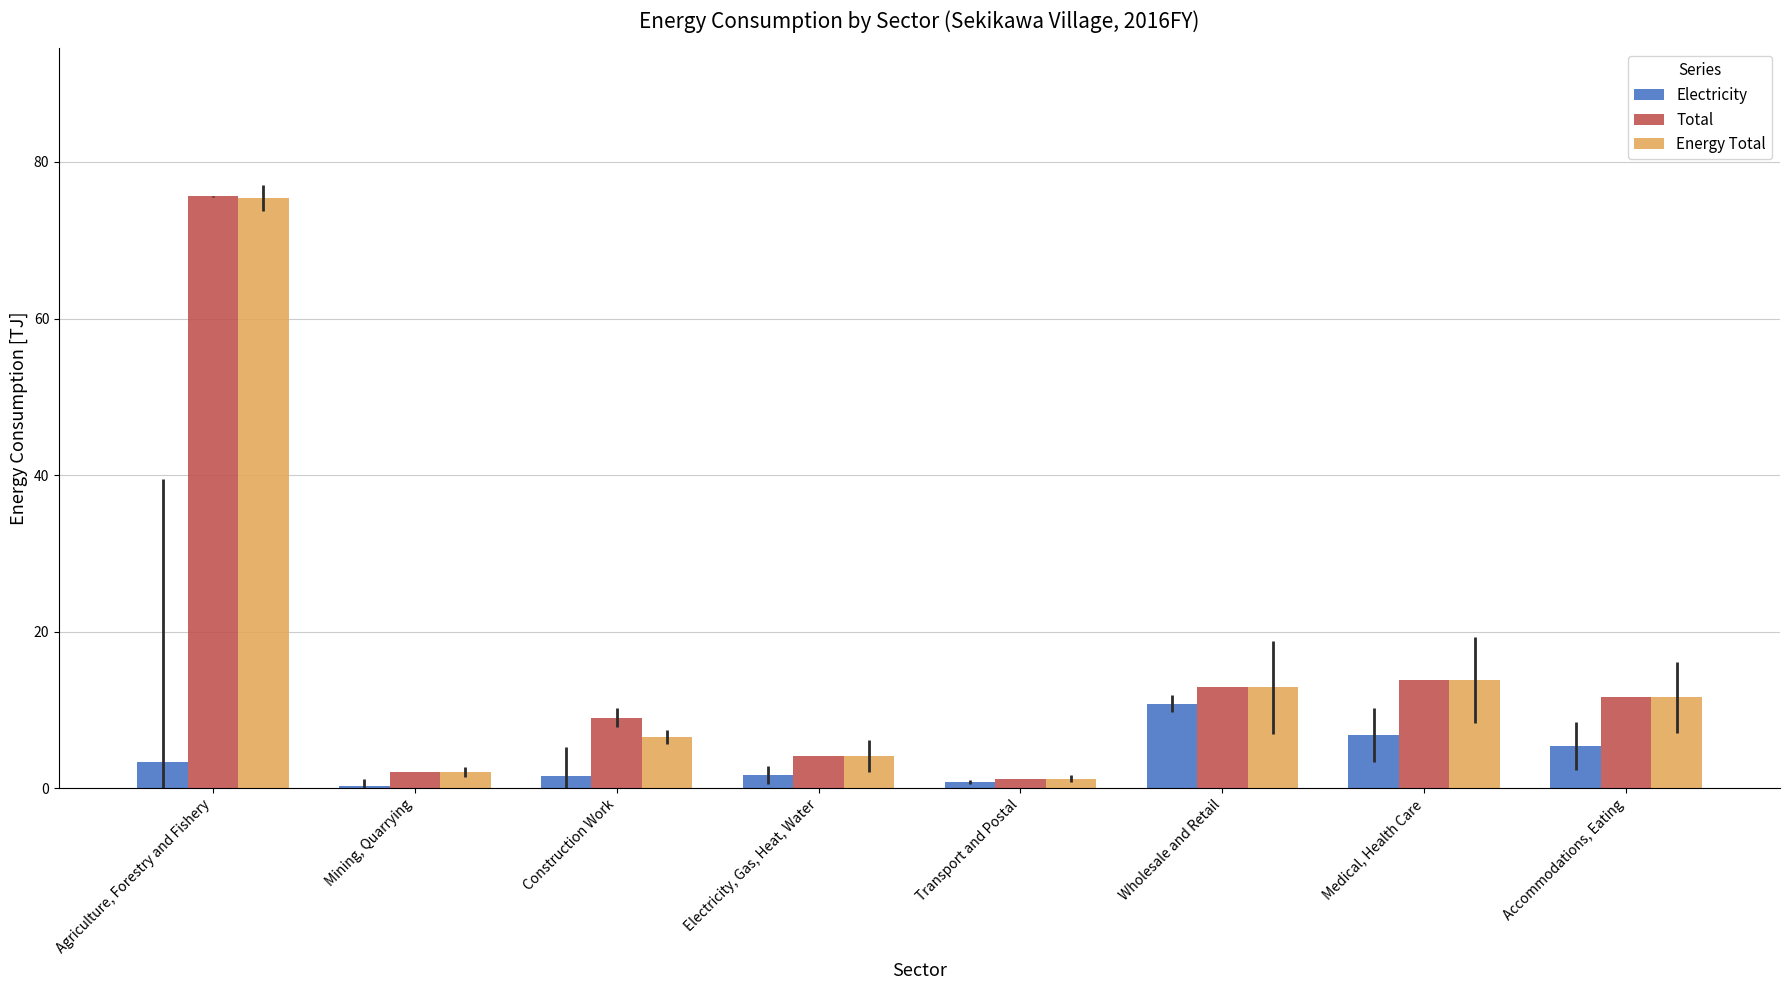

What is the sum of all Total values?

130.3